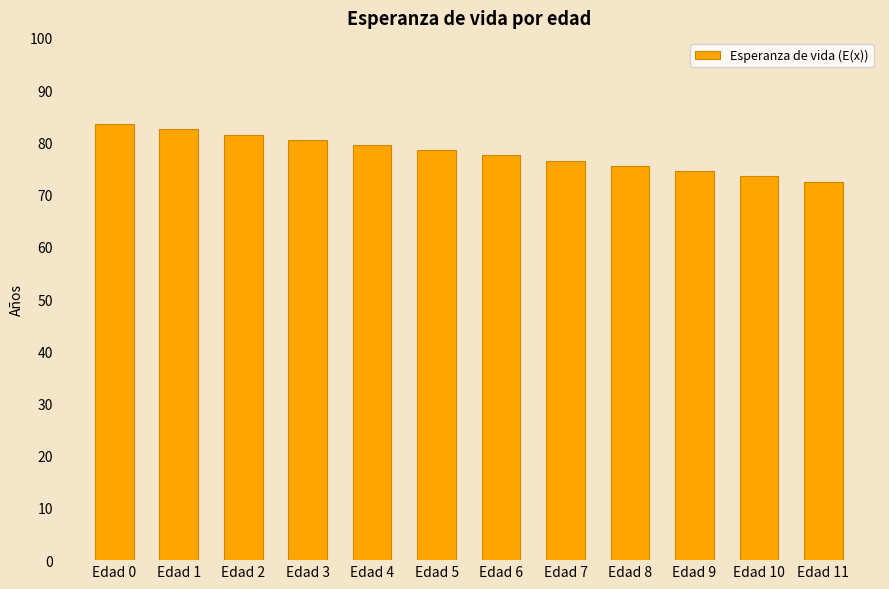

What is the value of the 11th bar from the left?

73.5